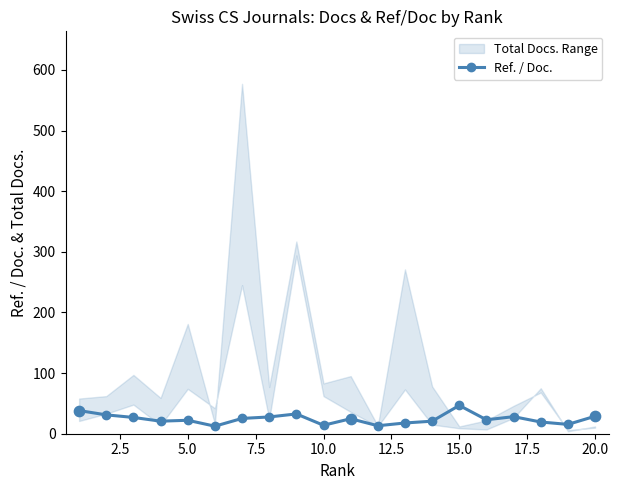

True or false: Ref. / Doc. has more than 2 points higher than both neighbors.

True